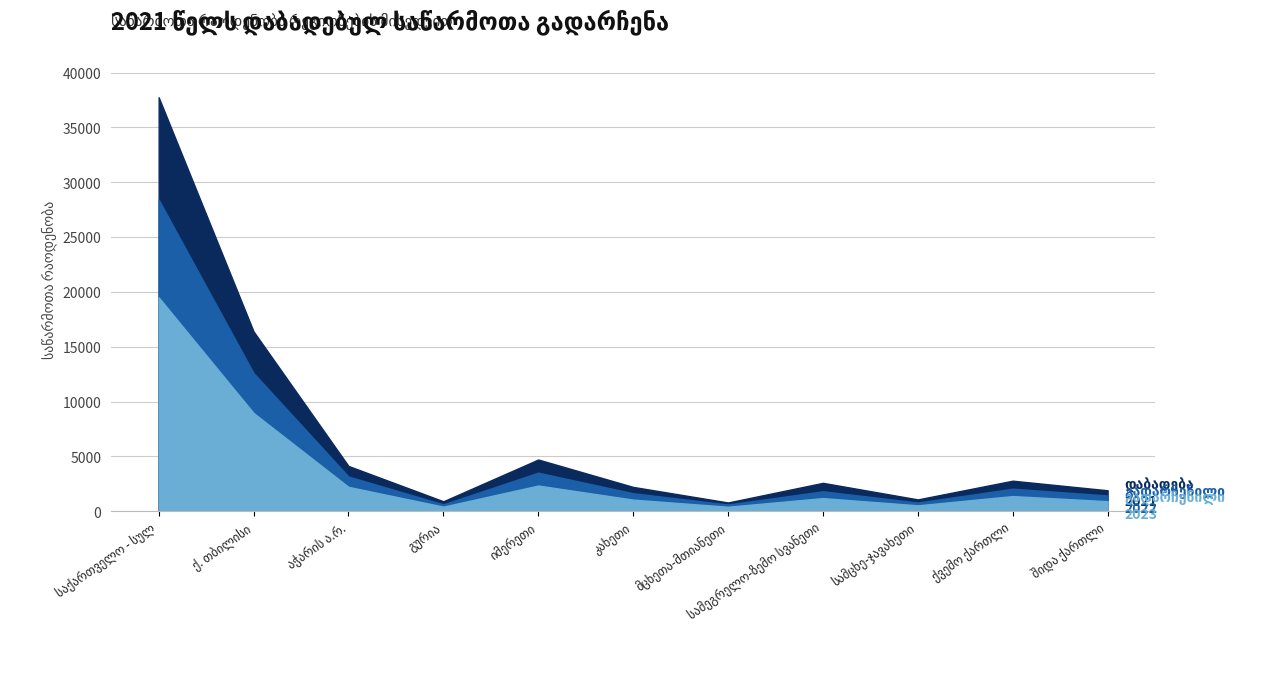

True or false: გადარჩენილი 2022 and დაბადება 2021 cross at least once.

False